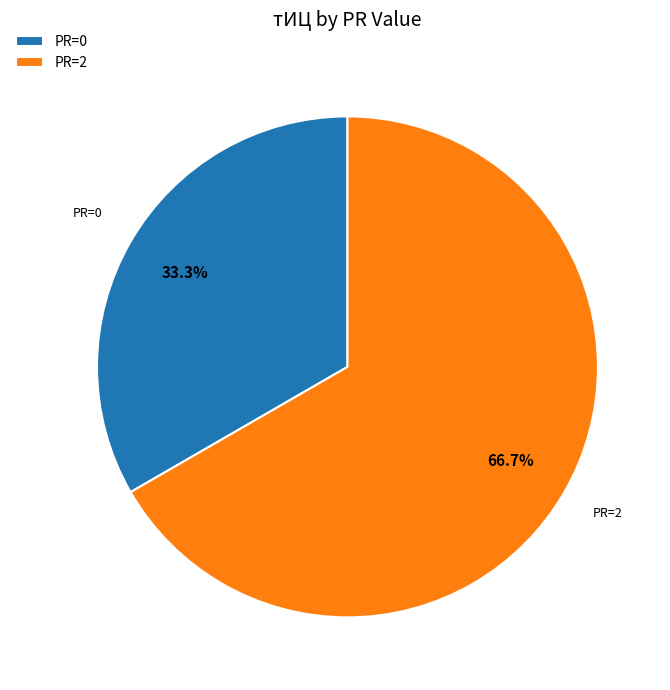

To the nearest percent, what is the average slice percentage?

50%